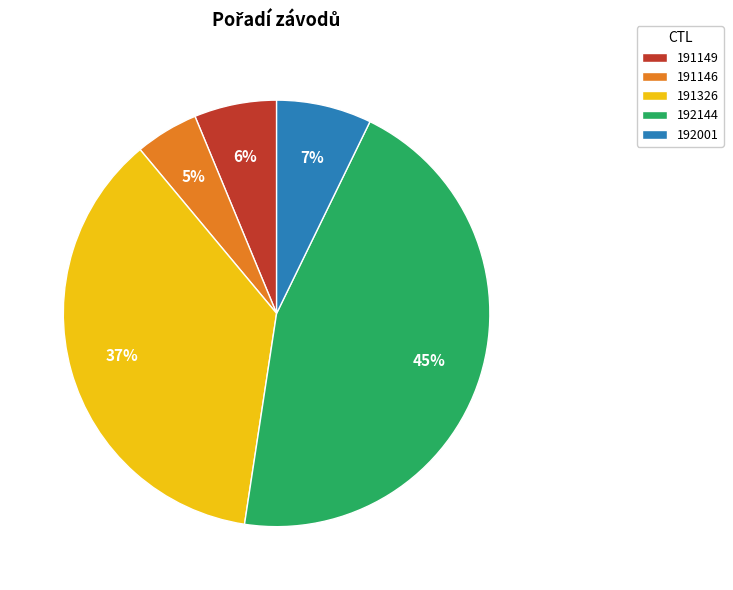

Do 192001 and 191146 together represent more than half of the pie?

No